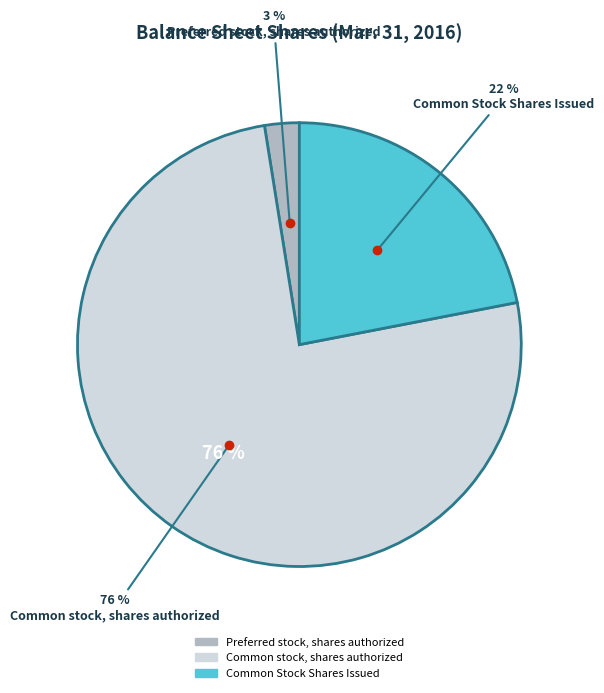

What percentage is the Common stock, shares authorized slice, to the nearest percent?

76%